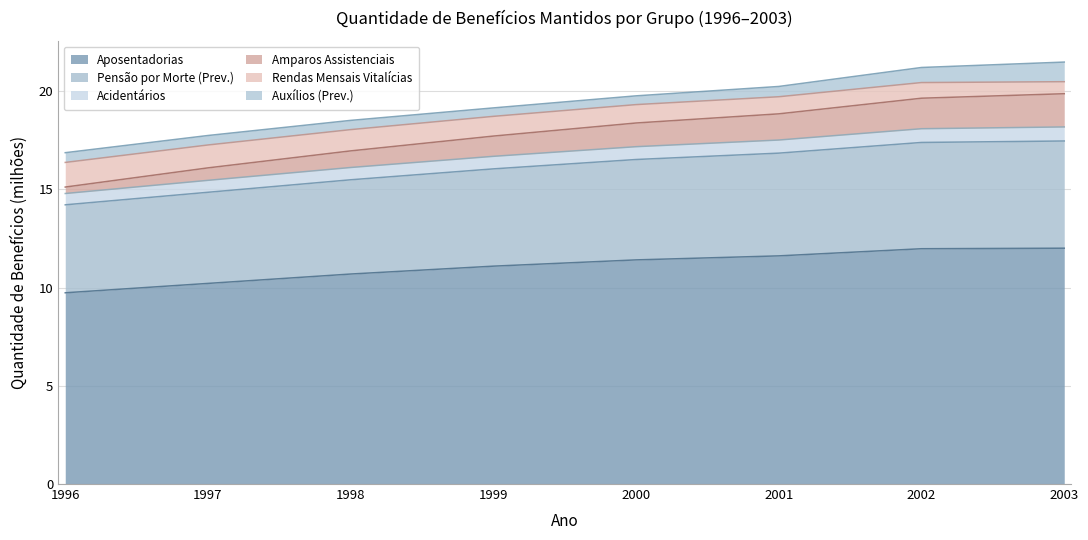

What is the lowest value of the Aposentadorias series?

9.7